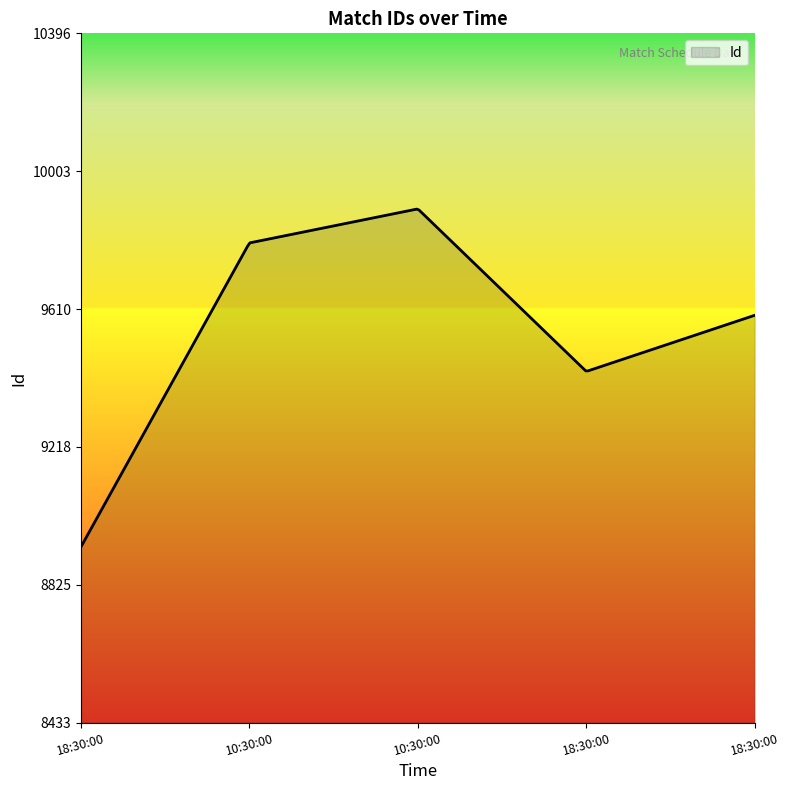

What is the smallest value displayed?

8933.0